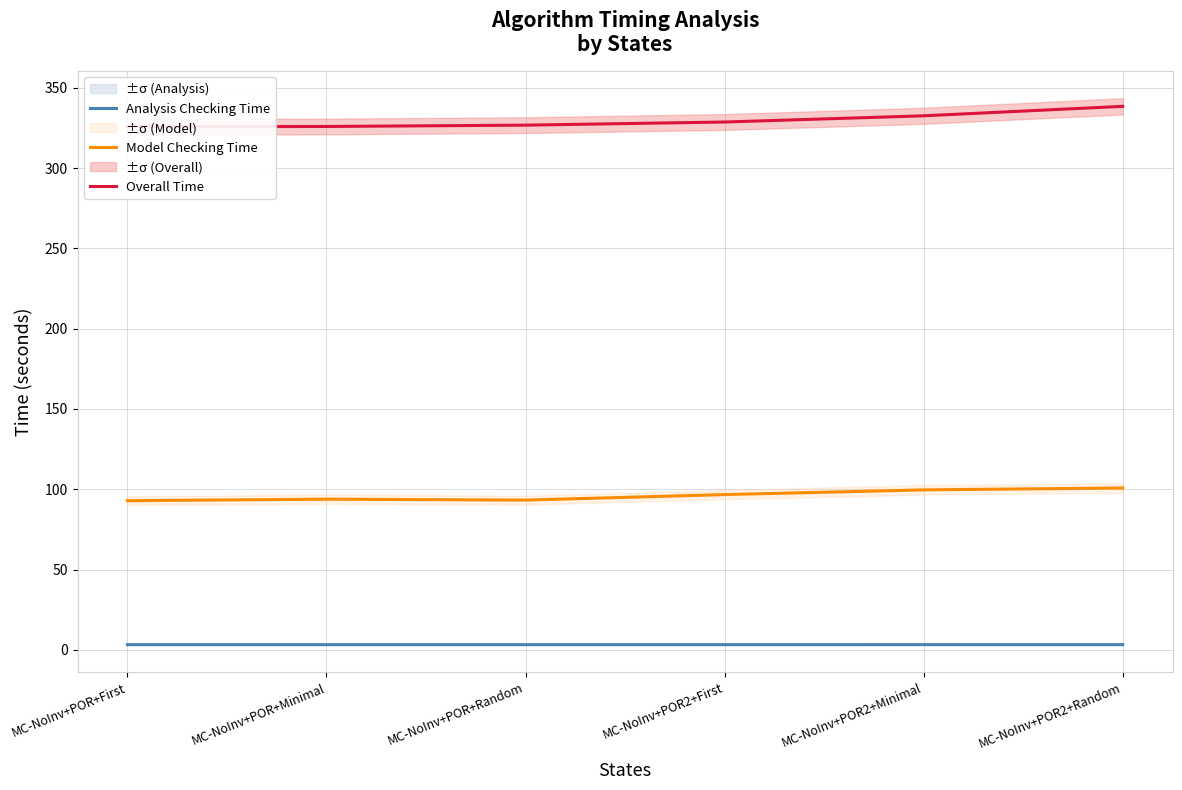

The Overall Time series shows 325.7 at MC-NoInv+POR+First. True or false?

True